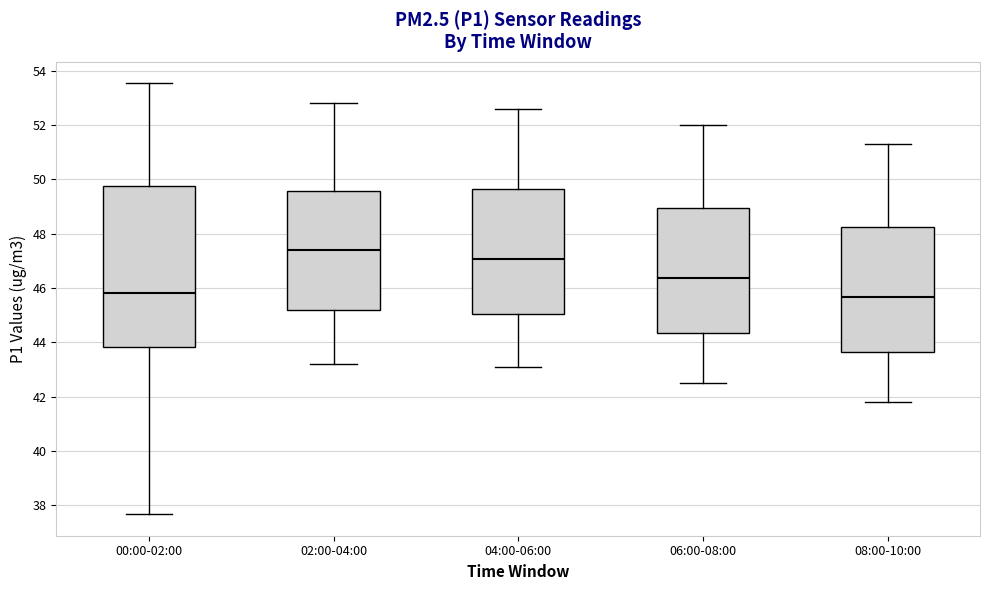

Reading left to right, read every box against the y-axis: the position of its median line, the range the box covers, and the ends of its whiskers. The values are not printed on the chart, so give them approximately, as read against the axis.

00:00-02:00: median 45.8, box 43.8 to 49.8, whiskers 37.6 to 53.6
02:00-04:00: median 47.4, box 45.2 to 49.6, whiskers 43.2 to 52.8
04:00-06:00: median 47.0, box 45.0 to 49.6, whiskers 43.2 to 52.6
06:00-08:00: median 46.4, box 44.4 to 49.0, whiskers 42.6 to 52.0
08:00-10:00: median 45.6, box 43.6 to 48.2, whiskers 41.8 to 51.4